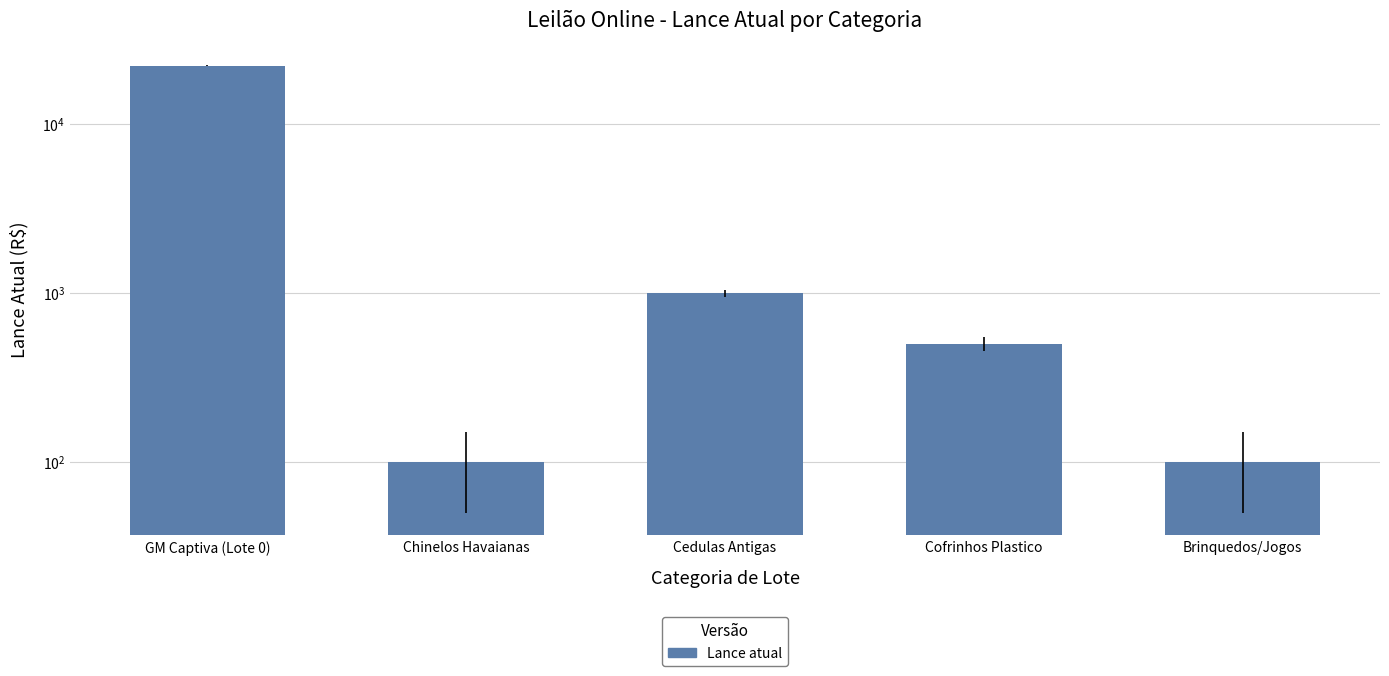

Read the value at GM Captiva (Lote 0), to the nearest 10.

22000